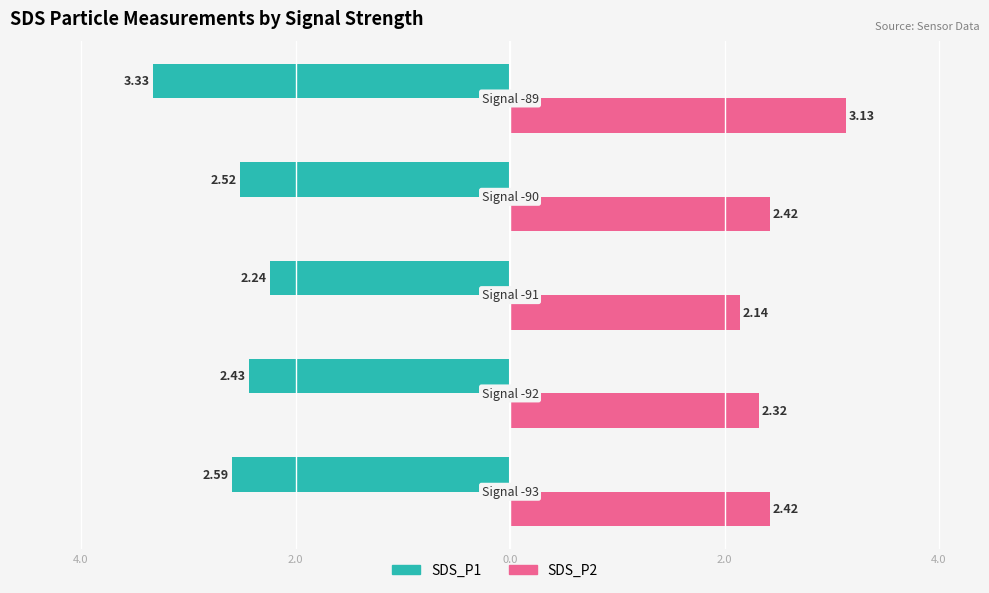

What are all the series names shown in the legend?

SDS_P1, SDS_P2